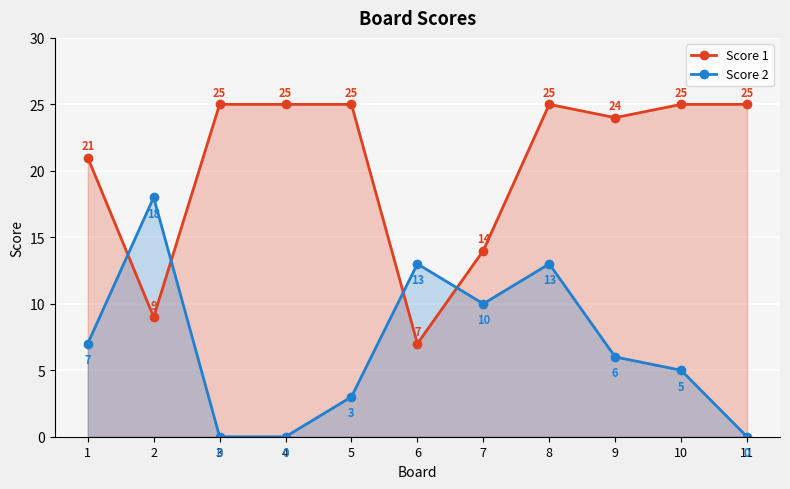

Reading right to left, extract all data points from this chart.

Score 1: 11=25	10=25	9=24	8=25	7=14	6=7	5=25	4=25	3=25	2=9	1=21
Score 2: 11=0	10=5	9=6	8=13	7=10	6=13	5=3	4=0	3=0	2=18	1=7